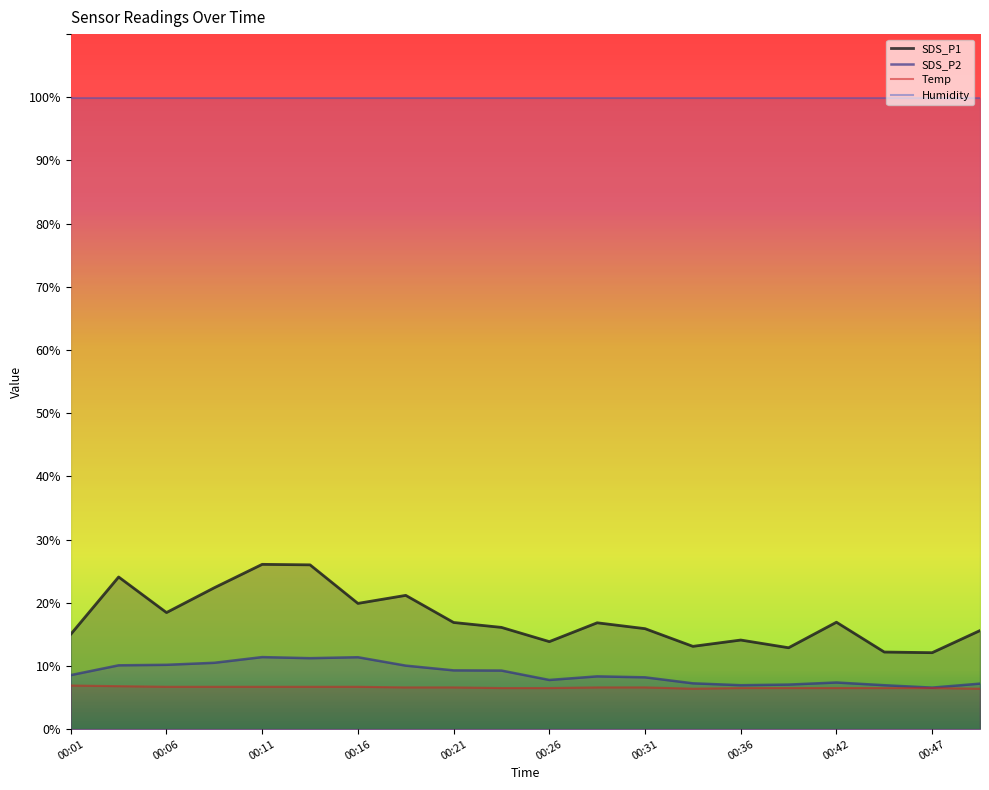

How many categories are shown in the chart?

20